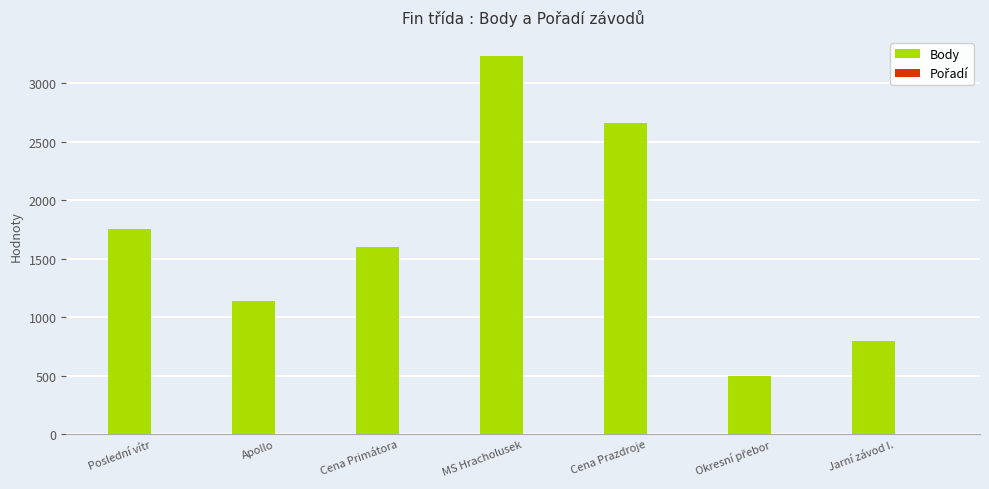

True or false: Body has a value of 800 at Jarní závod I..

True